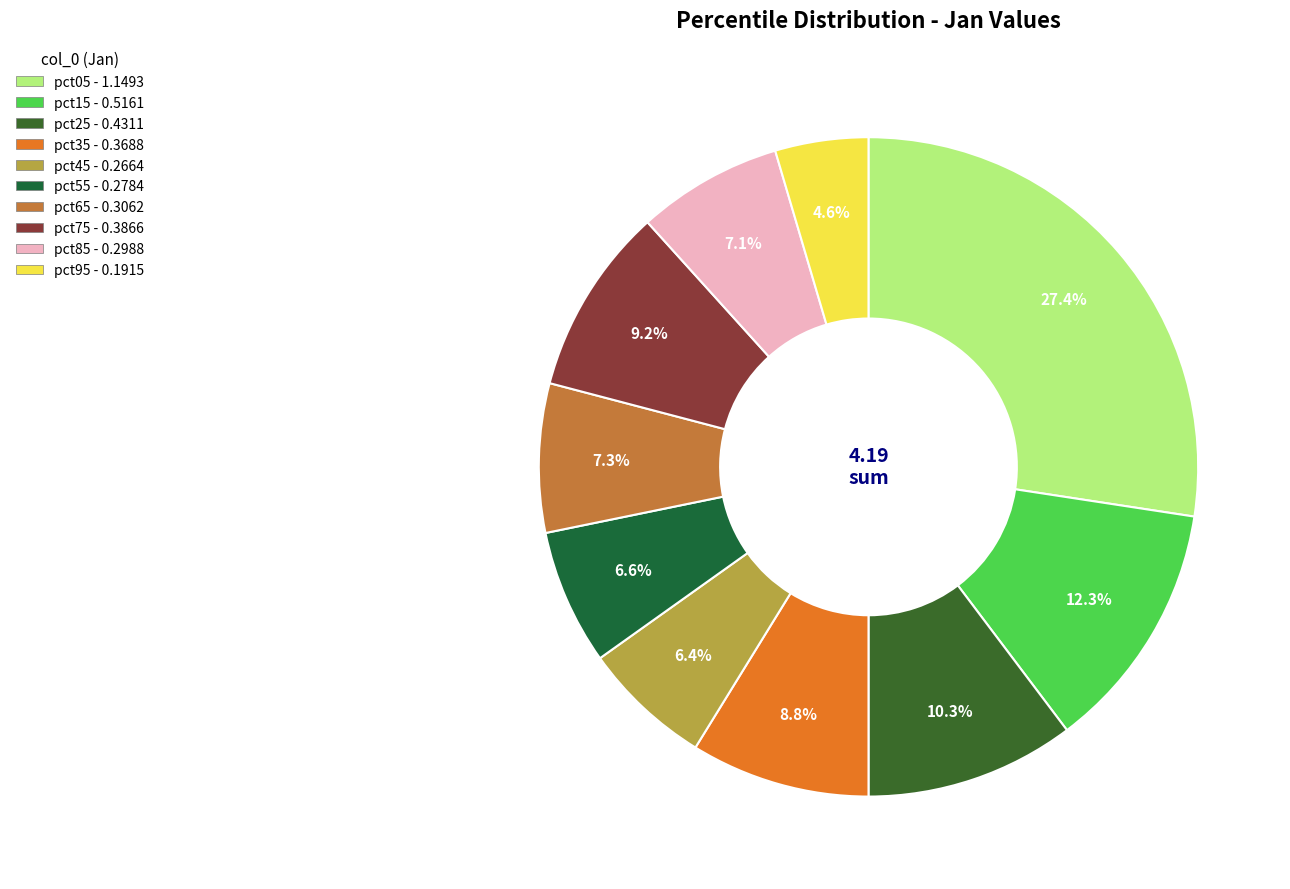

What percentage is the pct25 slice, to the nearest percent?

10%